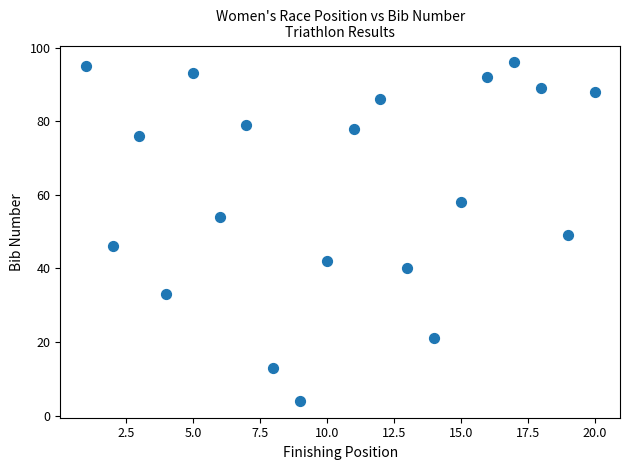

What is the range of Y values (max minus min)?

92